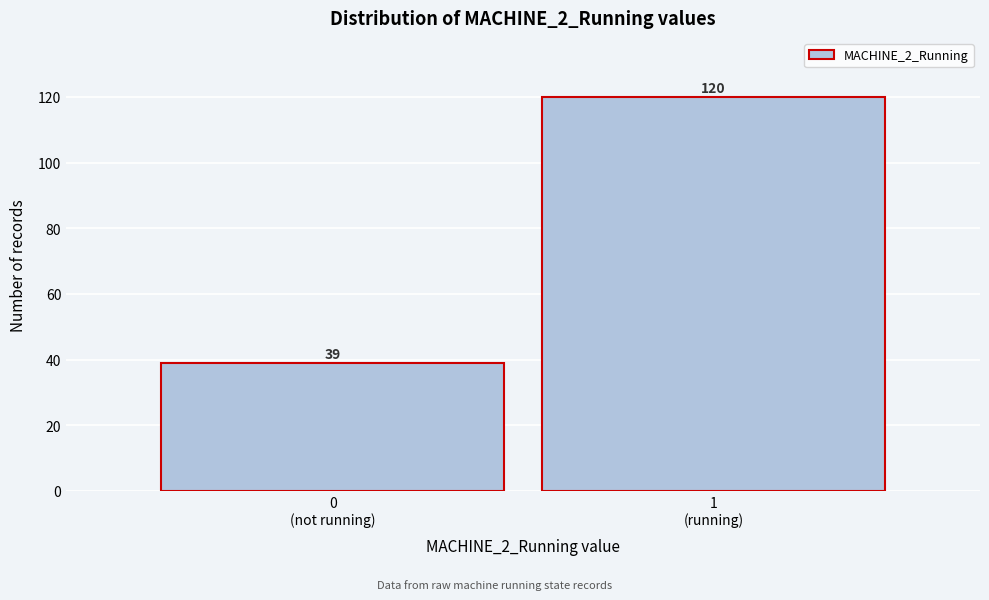

Reading left to right, what are all the values shown in this chart?

39	120